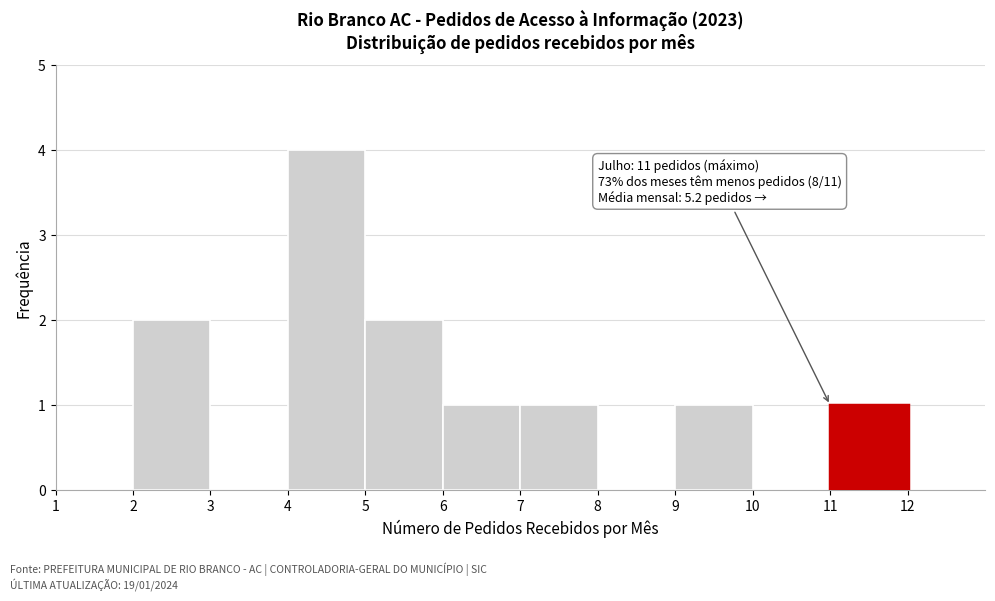

Which range on the x-axis has the tallest bar?

4 to 5